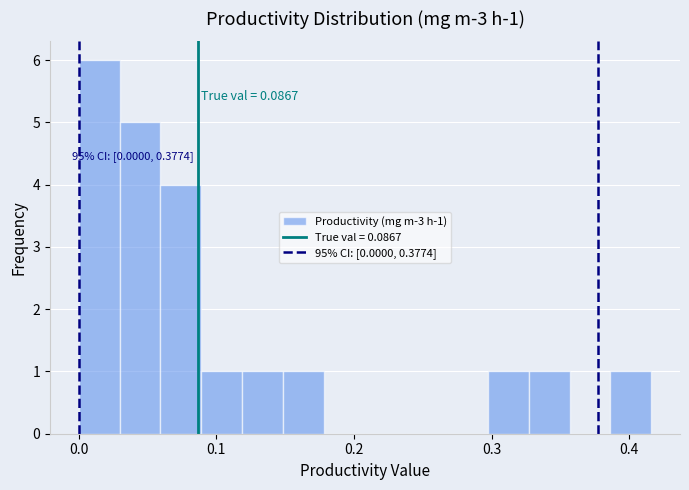

Read against the x-axis, roughly where is the centre of the tallest bar?

0.01